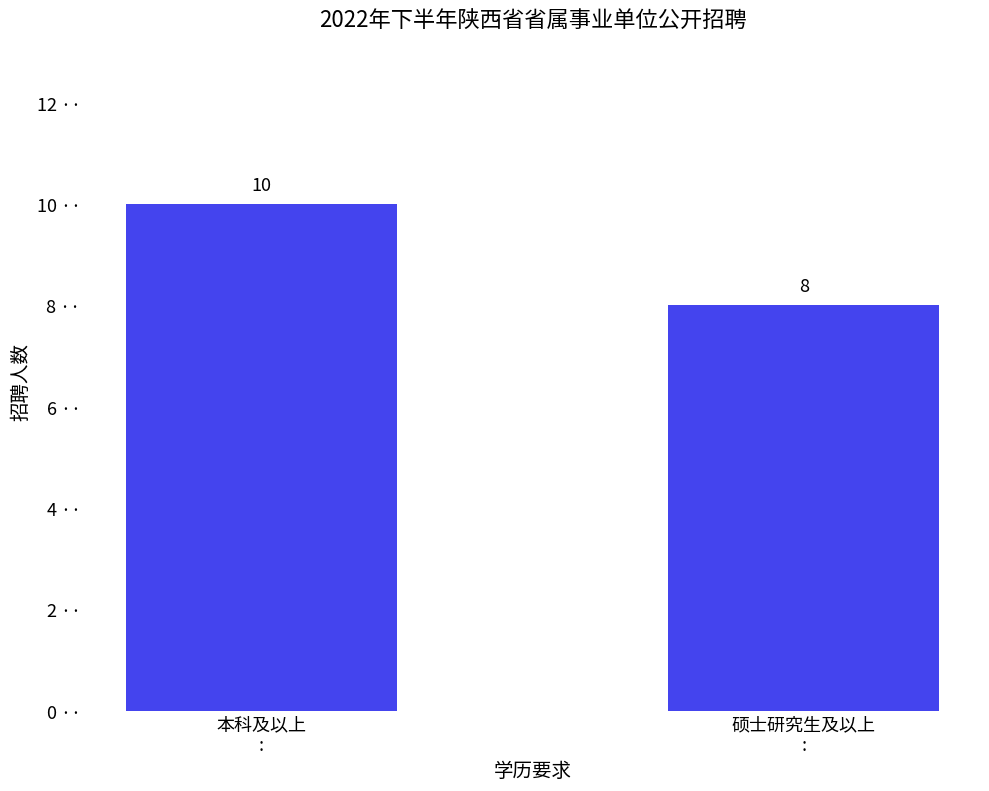

What is the difference between the maximum and minimum values?

2